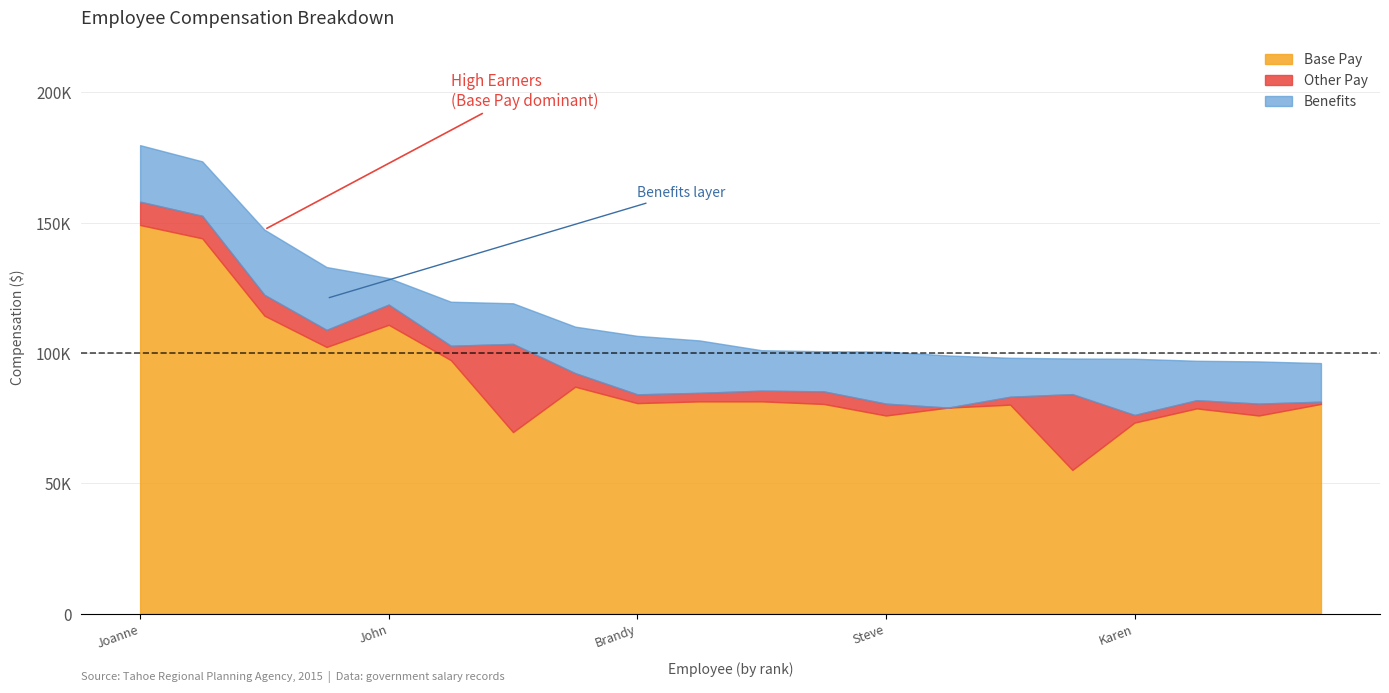

What is the sum of all Benefits values?

361937.0